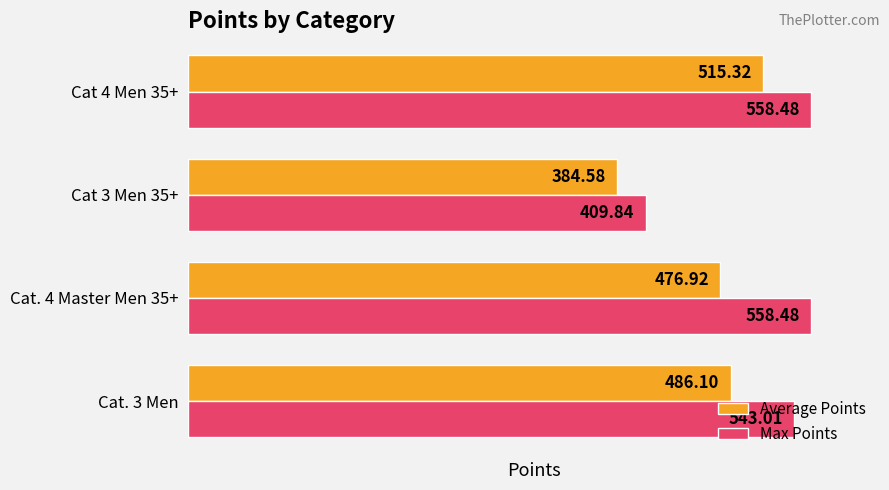

List the series in order of their overall mean, highest first.

Max Points, Average Points